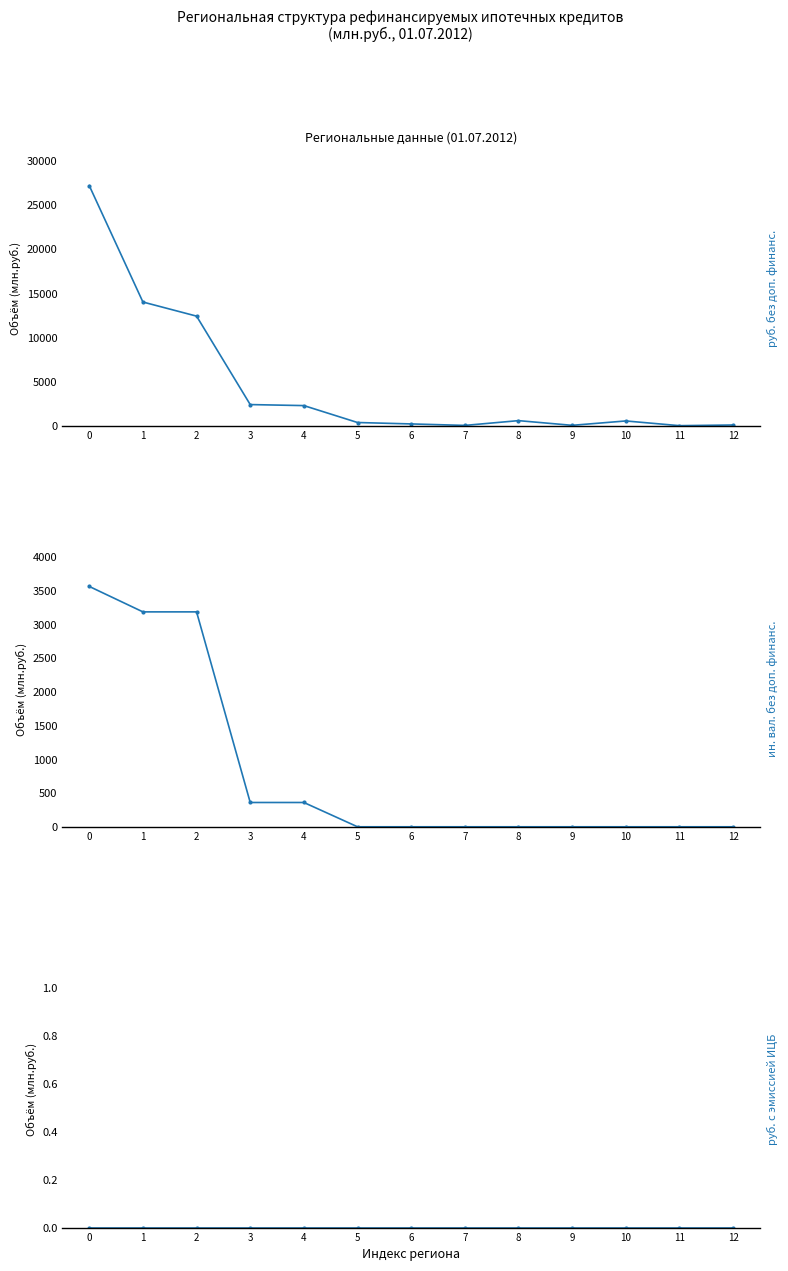

Which series has the widest spread of values?

руб. без доп. финанс.